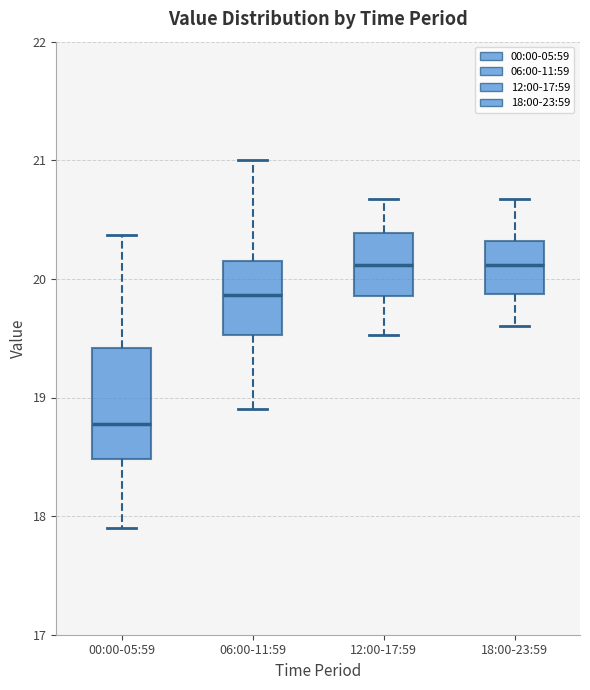

Reading left to right, transcribe this box plot: for each box, give where its median line is, the range the box spans, and where its two whiskers end, as read against the y-axis. The values are not printed on the chart, so give them approximately, as read against the axis.

00:00-05:59: median 18.8, box 18.5 to 19.4, whiskers 17.9 to 20.4
06:00-11:59: median 19.9, box 19.5 to 20.2, whiskers 18.9 to 21.0
12:00-17:59: median 20.1, box 19.9 to 20.4, whiskers 19.5 to 20.7
18:00-23:59: median 20.1, box 19.9 to 20.3, whiskers 19.6 to 20.7